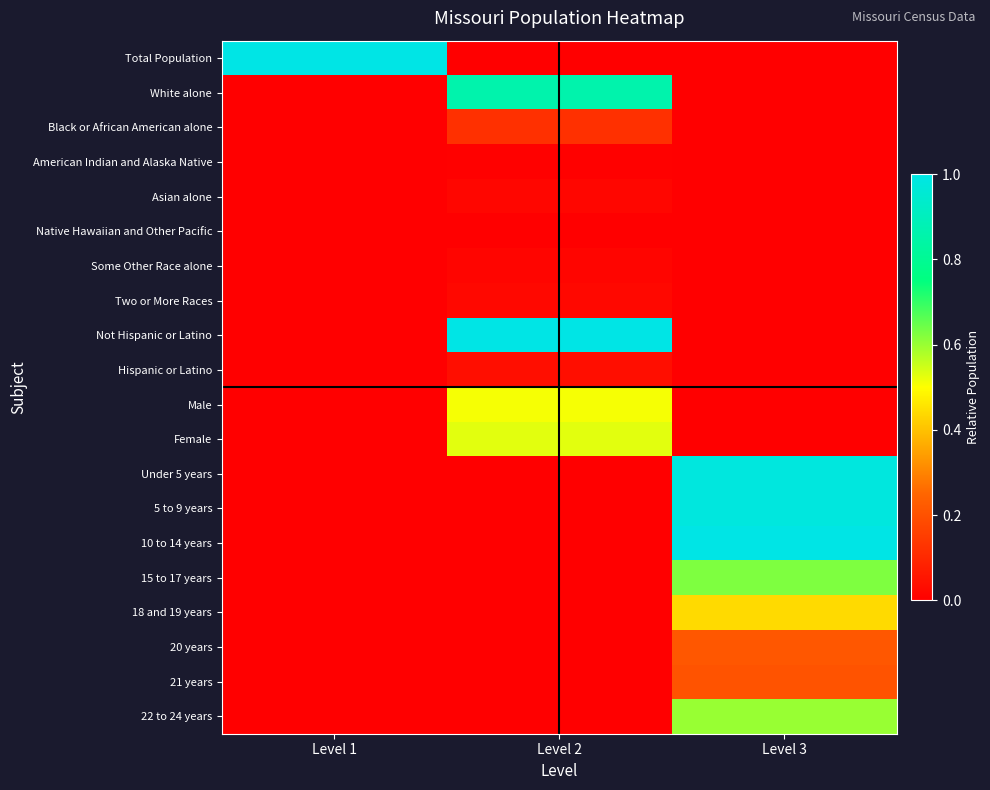

Reading left to right, what are all the values shown in this chart?

Total Population: Level 1=1.0	Level 2=0.0	Level 3=0.0
White alone: Level 1=0.0	Level 2=0.9	Level 3=0.0
Black or African American alone: Level 1=0.0	Level 2=0.1	Level 3=0.0
American Indian and Alaska Native: Level 1=0.0	Level 2=0.0	Level 3=0.0
Asian alone: Level 1=0.0	Level 2=0.0	Level 3=0.0
Native Hawaiian and Other Pacific: Level 1=0.0	Level 2=0.0	Level 3=0.0
Some Other Race alone: Level 1=0.0	Level 2=0.0	Level 3=0.0
Two or More Races: Level 1=0.0	Level 2=0.0	Level 3=0.0
Not Hispanic or Latino: Level 1=0.0	Level 2=1.0	Level 3=0.0
Hispanic or Latino: Level 1=0.0	Level 2=0.0	Level 3=0.0
Male: Level 1=0.0	Level 2=0.5	Level 3=0.0
Female: Level 1=0.0	Level 2=0.5	Level 3=0.0
Under 5 years: Level 1=0.0	Level 2=0.0	Level 3=1.0
5 to 9 years: Level 1=0.0	Level 2=0.0	Level 3=1.0
10 to 14 years: Level 1=0.0	Level 2=0.0	Level 3=1.0
15 to 17 years: Level 1=0.0	Level 2=0.0	Level 3=0.6
18 and 19 years: Level 1=0.0	Level 2=0.0	Level 3=0.4
20 years: Level 1=0.0	Level 2=0.0	Level 3=0.2
21 years: Level 1=0.0	Level 2=0.0	Level 3=0.2
22 to 24 years: Level 1=0.0	Level 2=0.0	Level 3=0.6